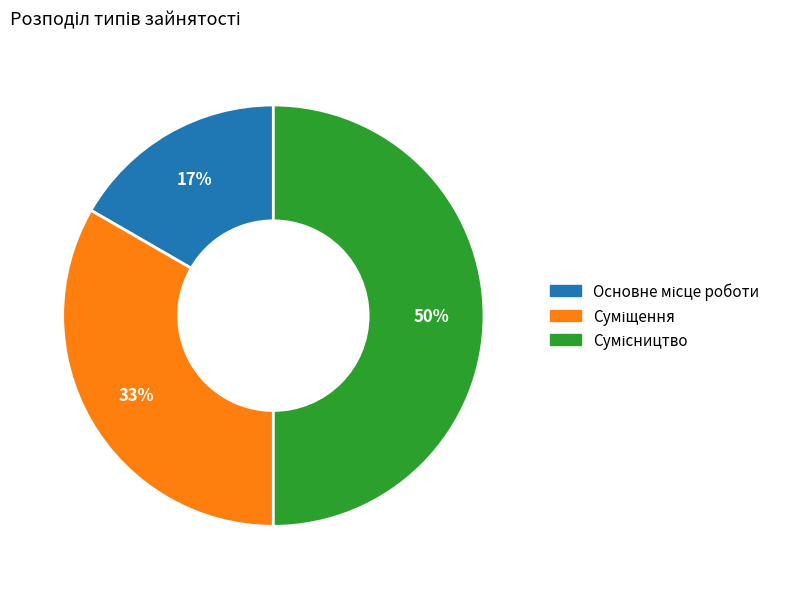

How many slices are in this pie chart?

3